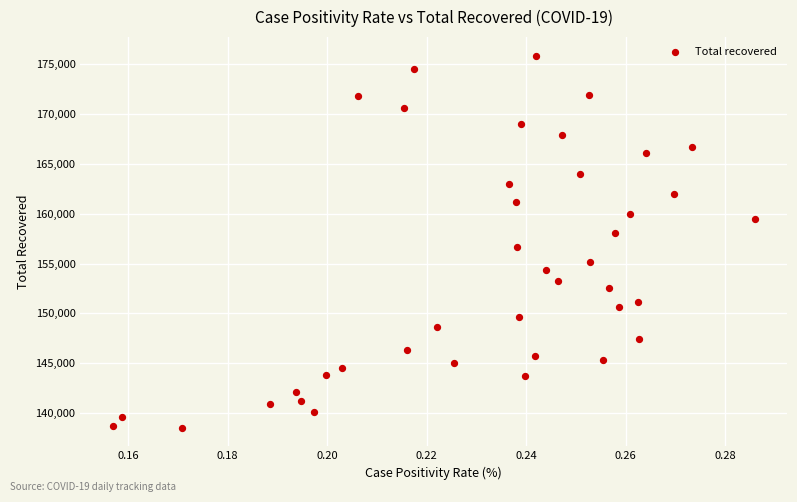

What is the range of Y values (max minus min)?

37379